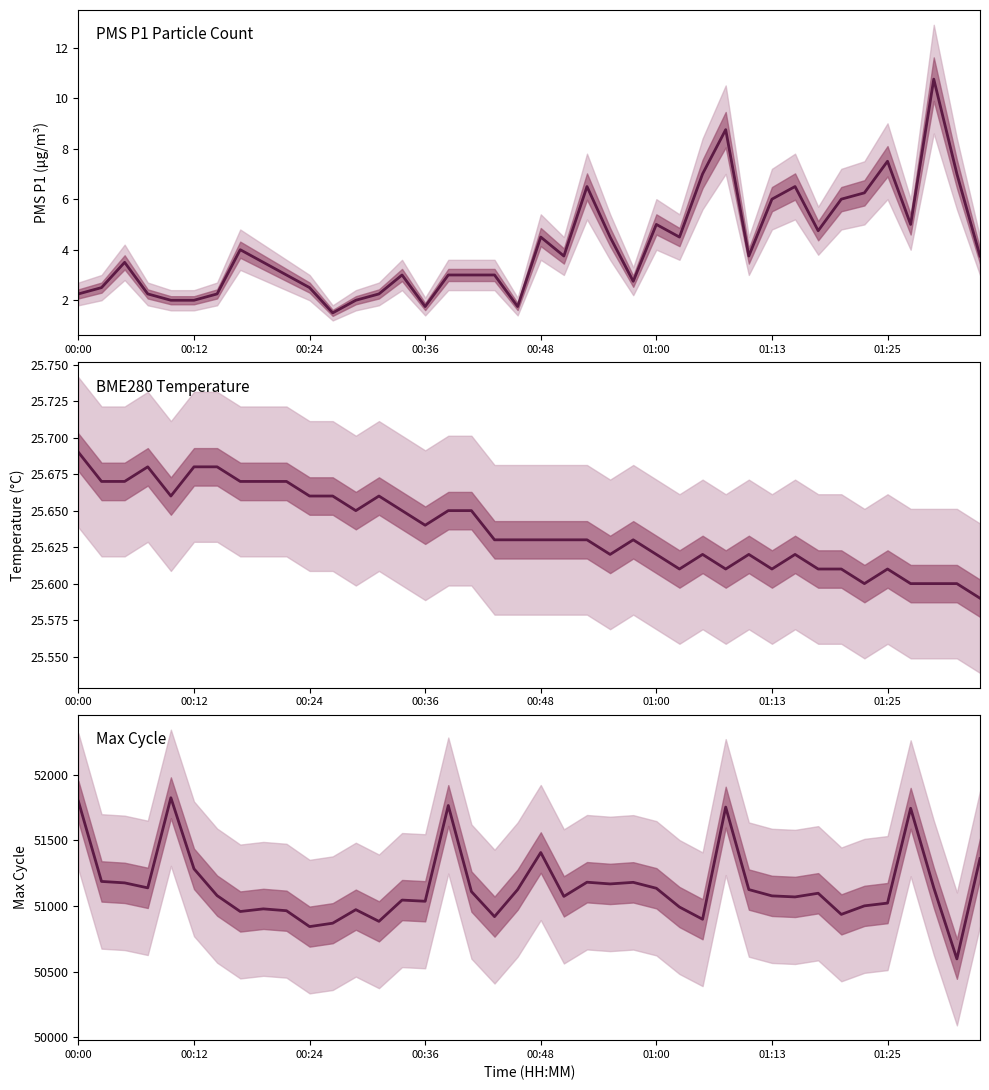

Which series changed the most between 12 and 20?

Max_cycle